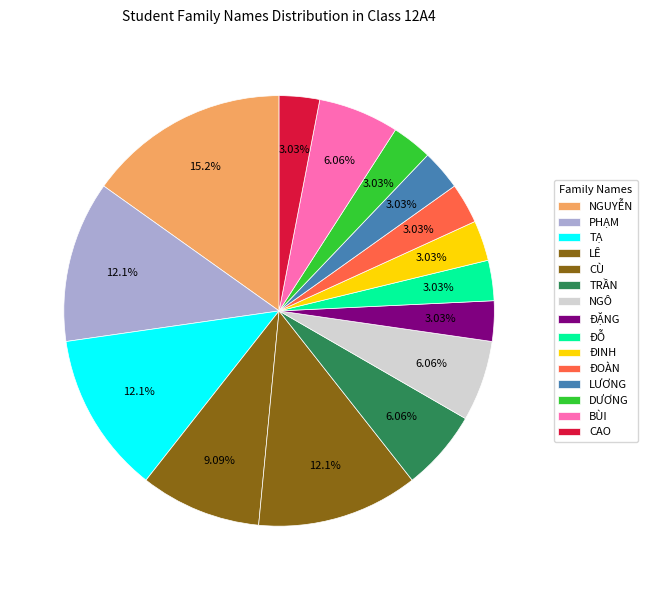

How many segments does this pie chart have?

15